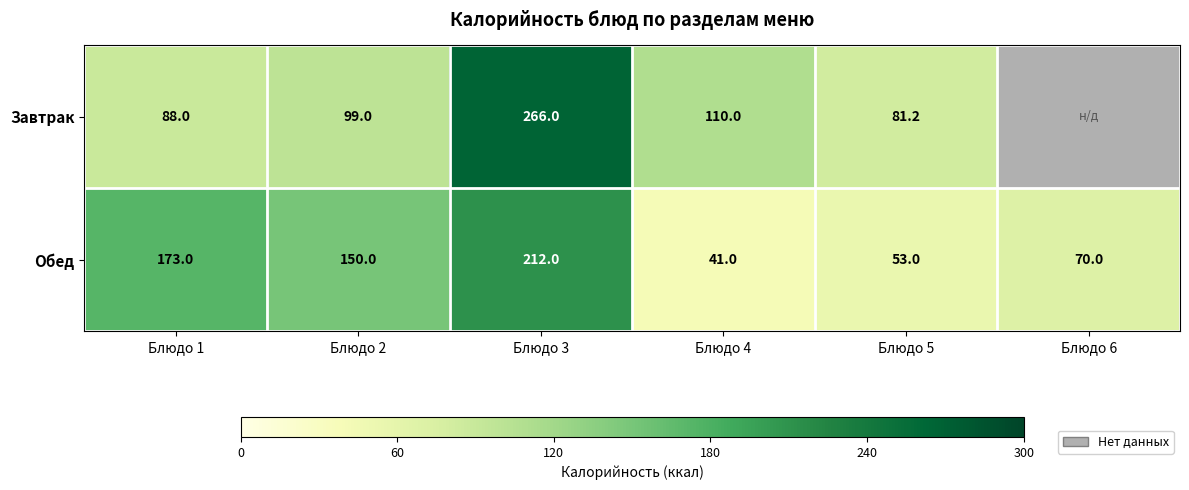

At Блюдо 1, list the series in order from smallest to largest.

Завтрак, Обед